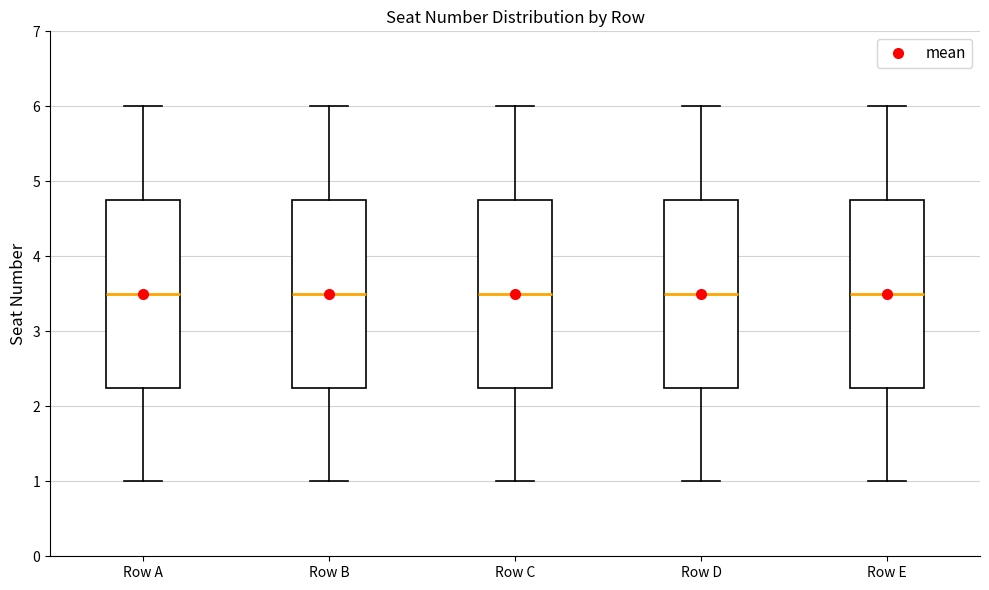

Where does the median line of the box for Row D sit on the y-axis? The values are not printed on the chart, so give them approximately, as read against the axis.

3.5